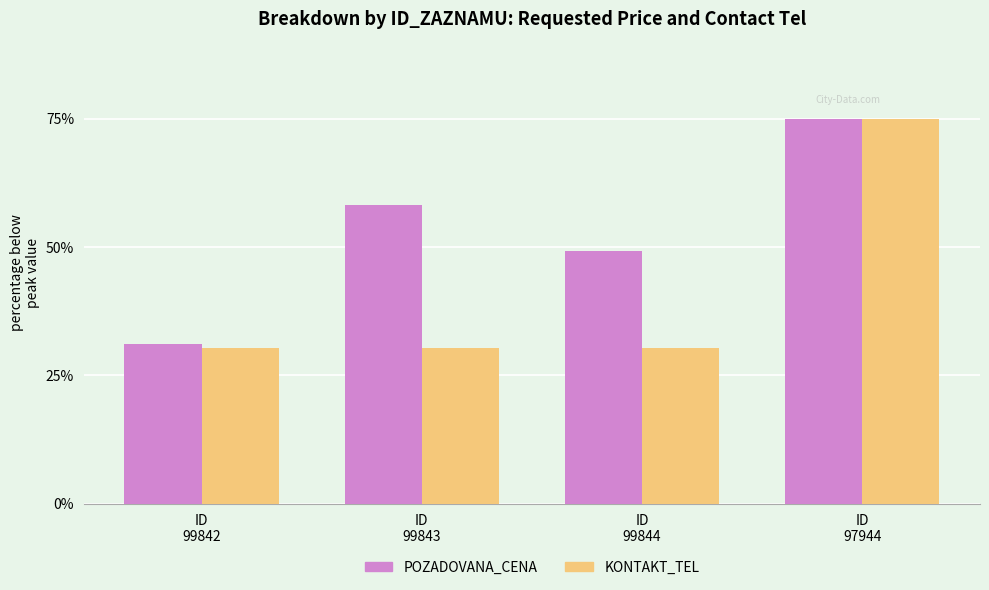

What is the greatest value displayed?

75.0